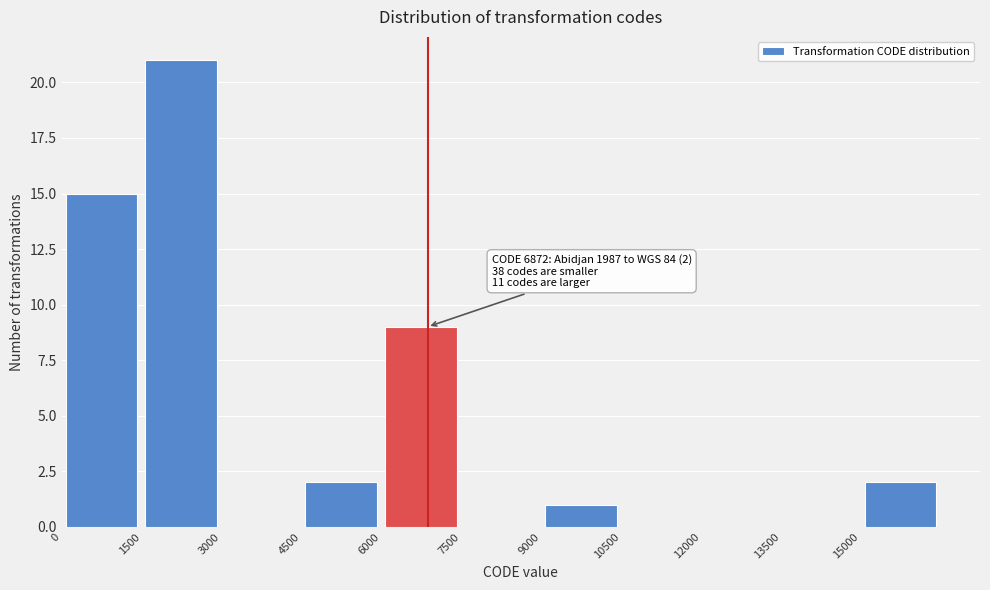

Which range on the x-axis has the tallest bar?

1500 to 3000